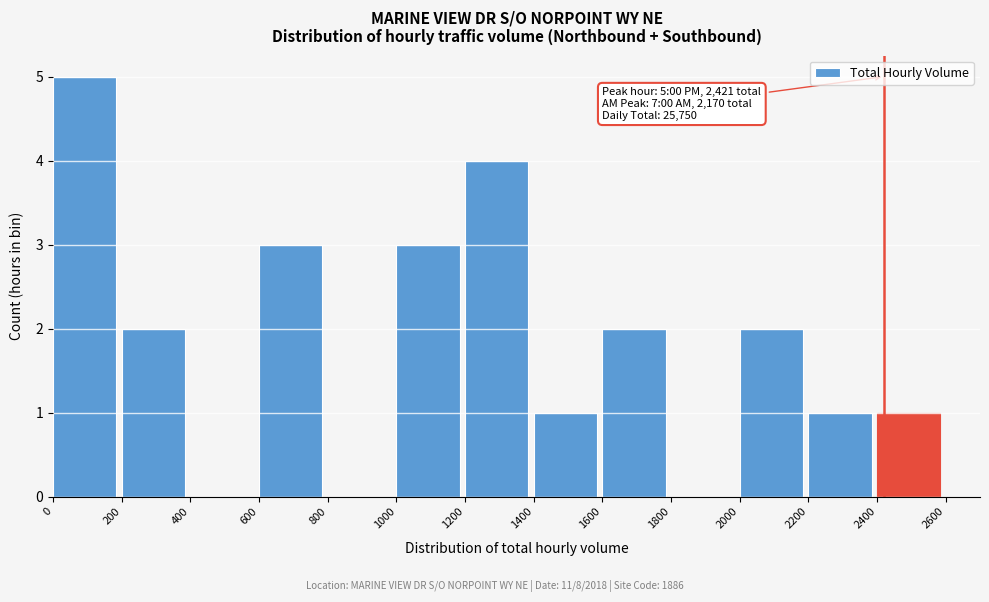

Which range on the x-axis has the tallest bar?

0 to 200